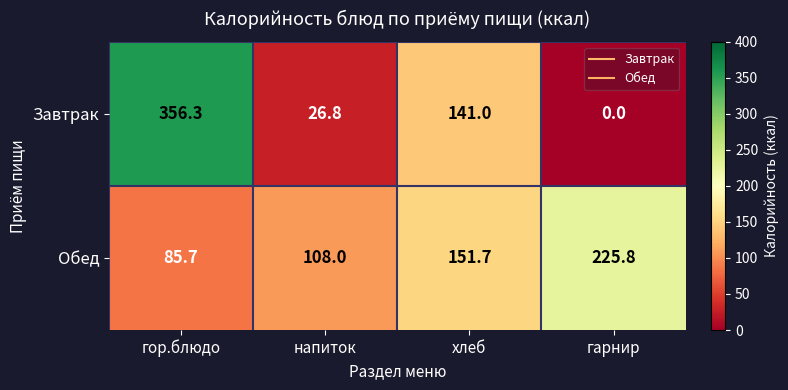

Which series has the widest spread of values?

Завтрак